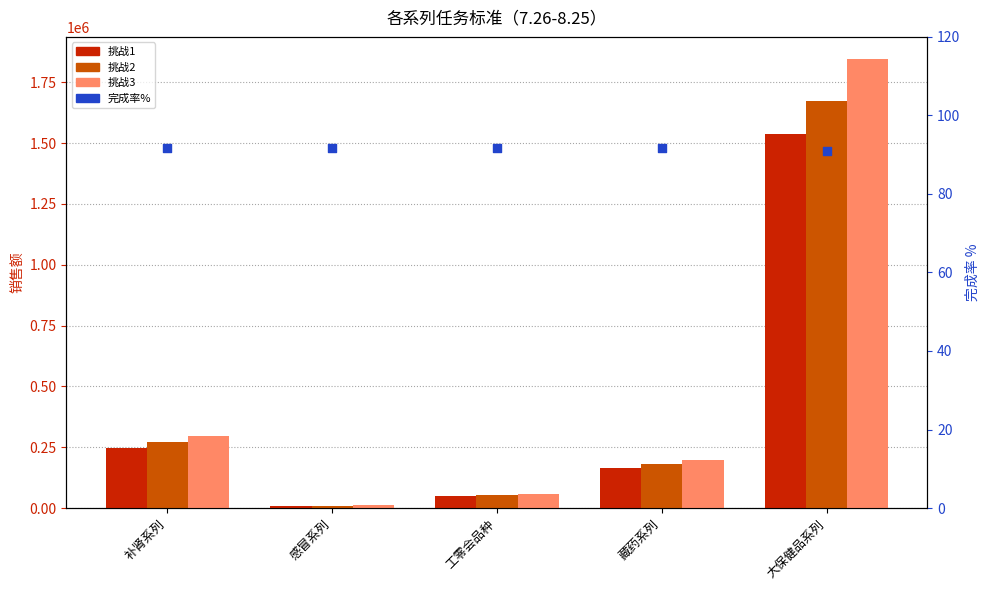

What is the total value across all series at 大保健品系列?

5058645.2